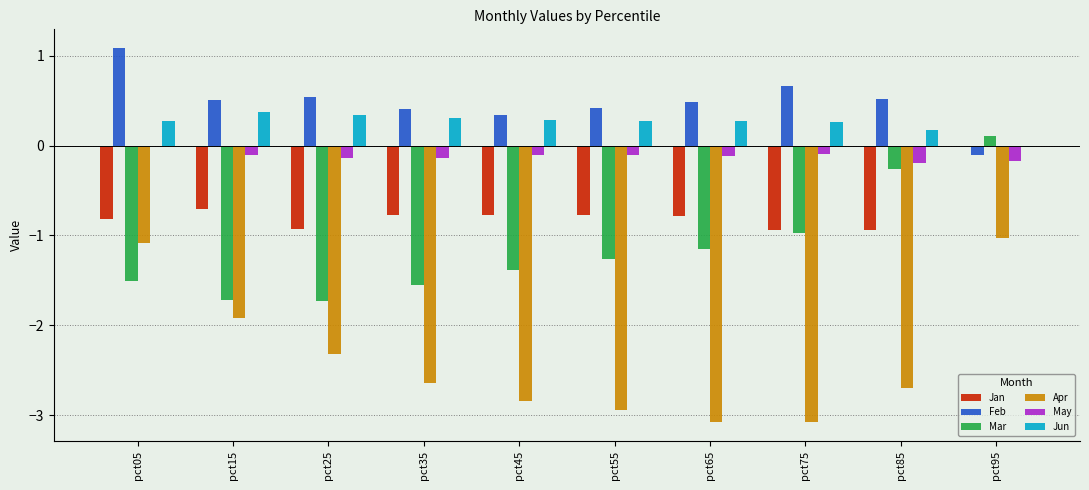

What value does the Jan series have at pct45?

-0.8